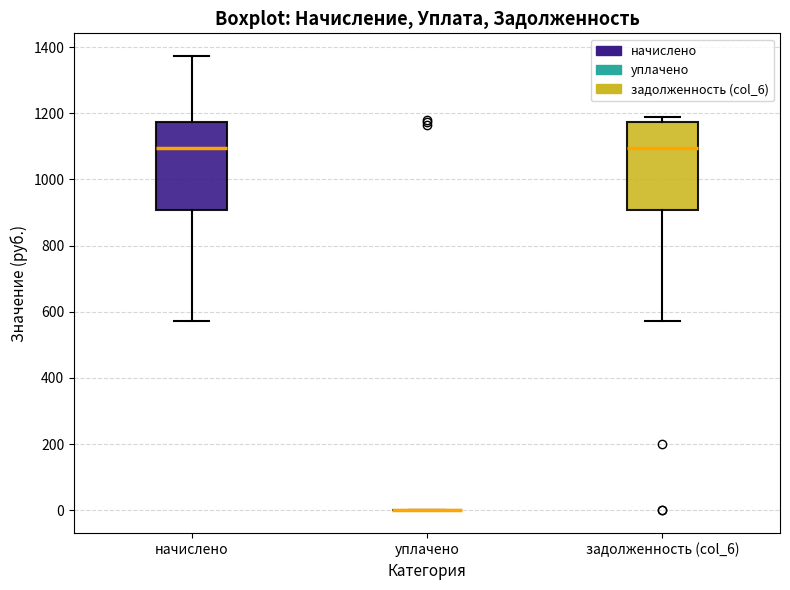

Reading left to right, transcribe this box plot: for each box, give where its median line is, the range the box spans, and where its two whiskers end, as read against the y-axis. The values are not printed on the chart, so give them approximately, as read against the axis.

начислено: median 1100, box 900 to 1180, whiskers 580 to 1380
уплачено: box collapsed to a line at 0, whiskers 0 to 0
задолженность (col_6): median 1100, box 900 to 1180, whiskers 580 to 1180 (just above the box's upper edge)